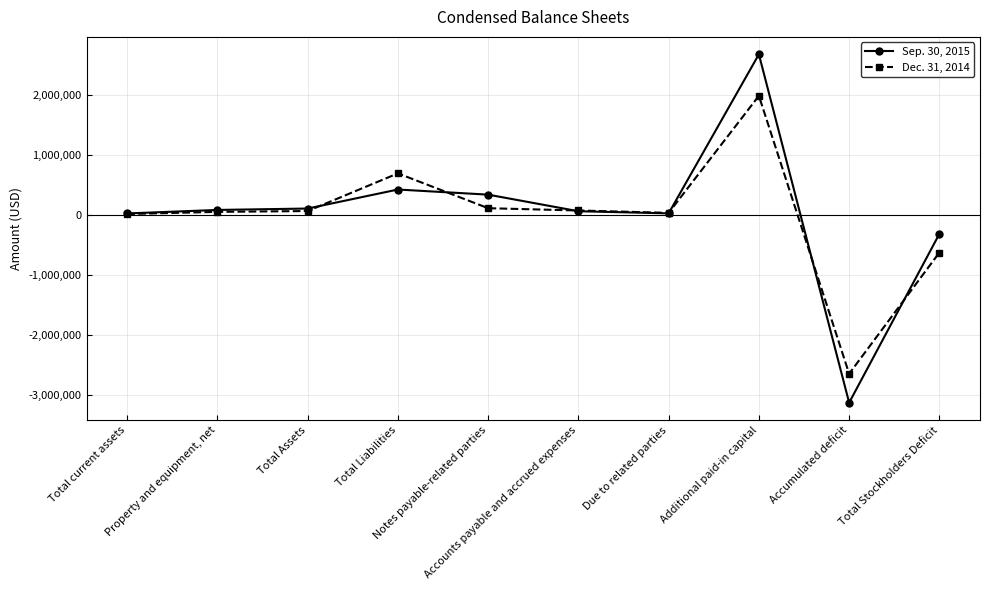

What is the label of the 1st point from the left?

Total current assets